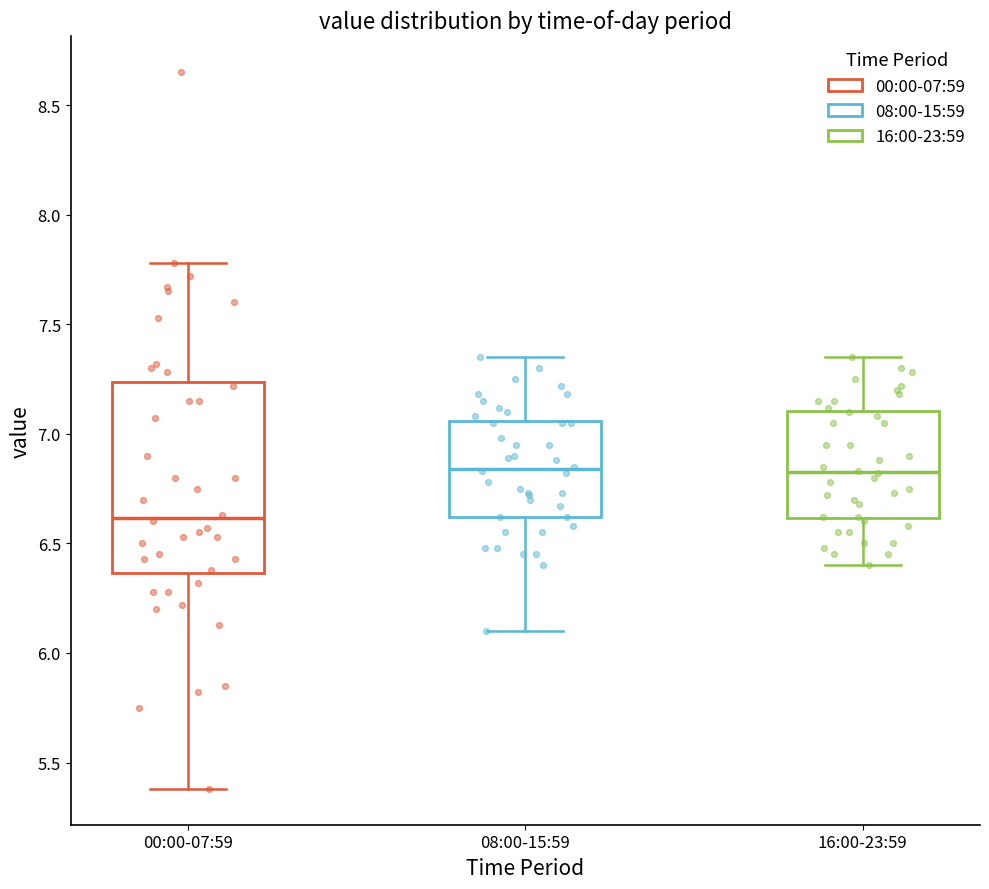

Reading left to right, read every box against the y-axis: the position of its median line, the range the box covers, and the ends of its whiskers. The values are not printed on the chart, so give them approximately, as read against the axis.

00:00-07:59: median 6.60, box 6.35 to 7.25, whiskers 5.40 to 7.80
08:00-15:59: median 6.85, box 6.60 to 7.05, whiskers 6.10 to 7.35
16:00-23:59: median 6.85, box 6.60 to 7.10, whiskers 6.40 to 7.35